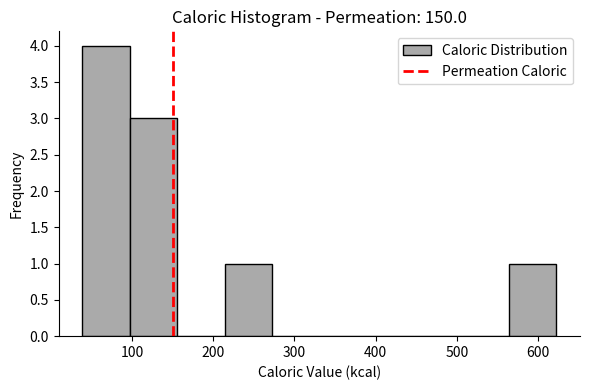

Reading left to right, list every bar in this chart as the range it spans on the x-axis followed by its height. Neither the bar edges nor the heights are printed on the chart, so give them approximately, as read against the axes.

40 to 100: 4
100 to 160: 3
160 to 210: 0
210 to 270: 1
270 to 330: 0
330 to 390: 0
390 to 450: 0
450 to 510: 0
510 to 560: 0
560 to 620: 1